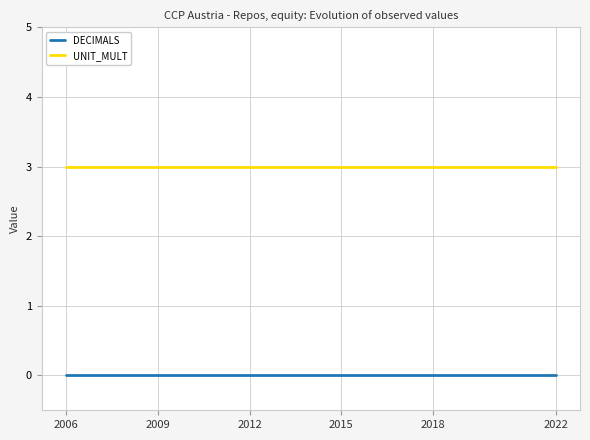

Which series has the largest total across all categories?

UNIT_MULT